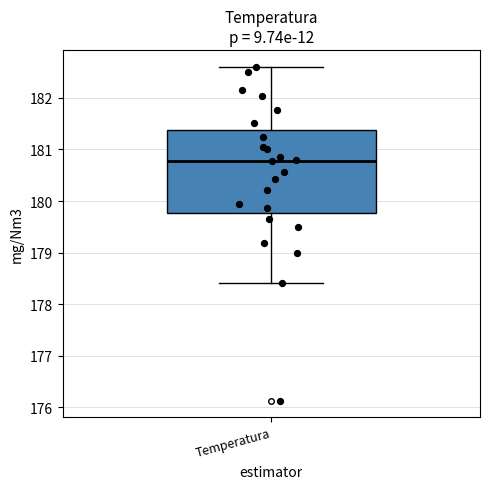

Read this box plot against the y-axis: the position of the median line, the range covered by the box, and the ends of both whiskers. The values are not printed on the chart, so give them approximately, as read against the axis.

median 180.8, box 179.8 to 181.4, whiskers 178.4 to 182.6